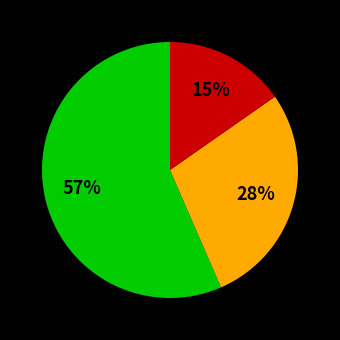

To the nearest percent, what is the average slice percentage?

33%